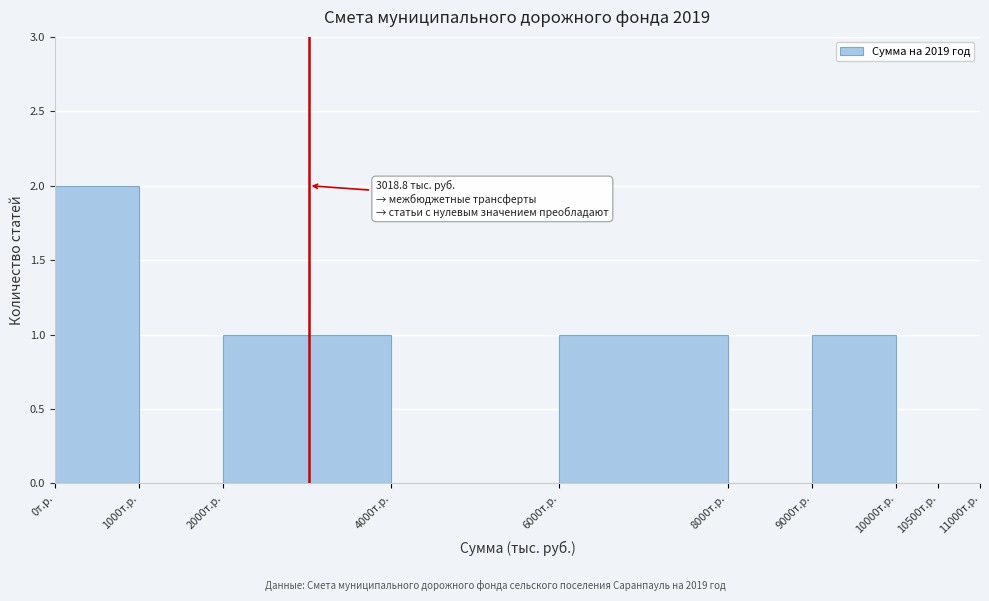

Over which range of the x-axis is the bar tallest?

0 to 1000